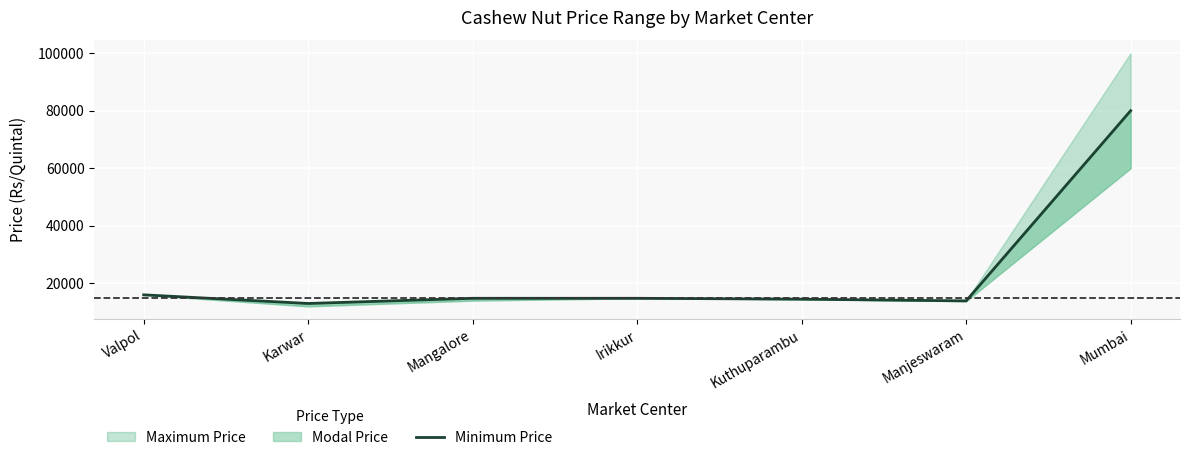

How many values are below 14800?

3